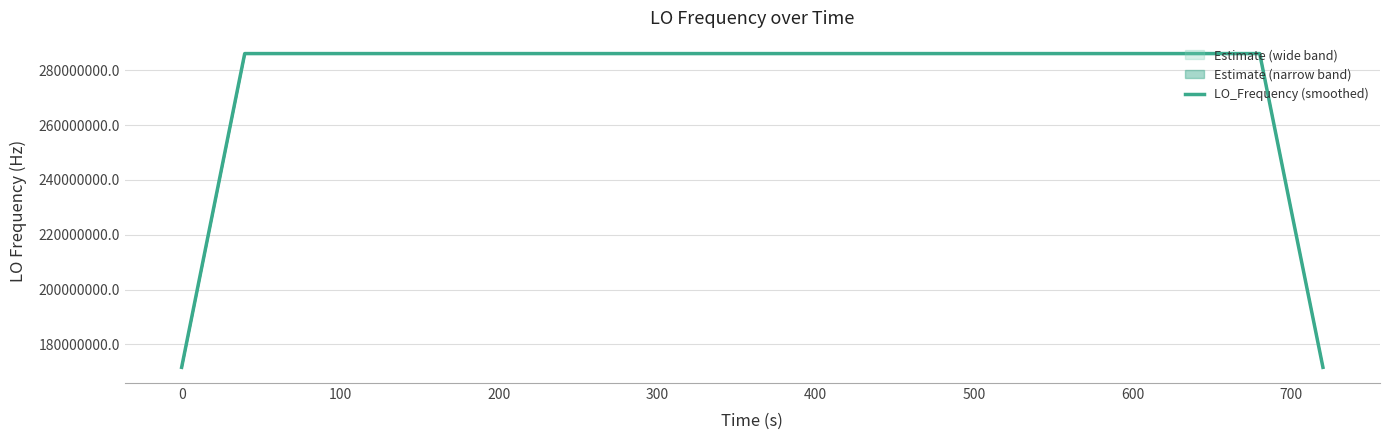

What is the highest value of the LO_Frequency (smoothed) series?

286047000.6